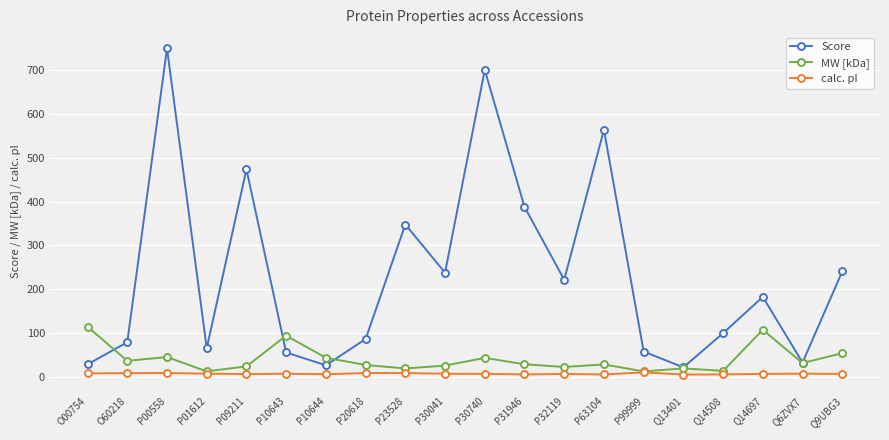

What is the average value of the calc. pI series?

6.5